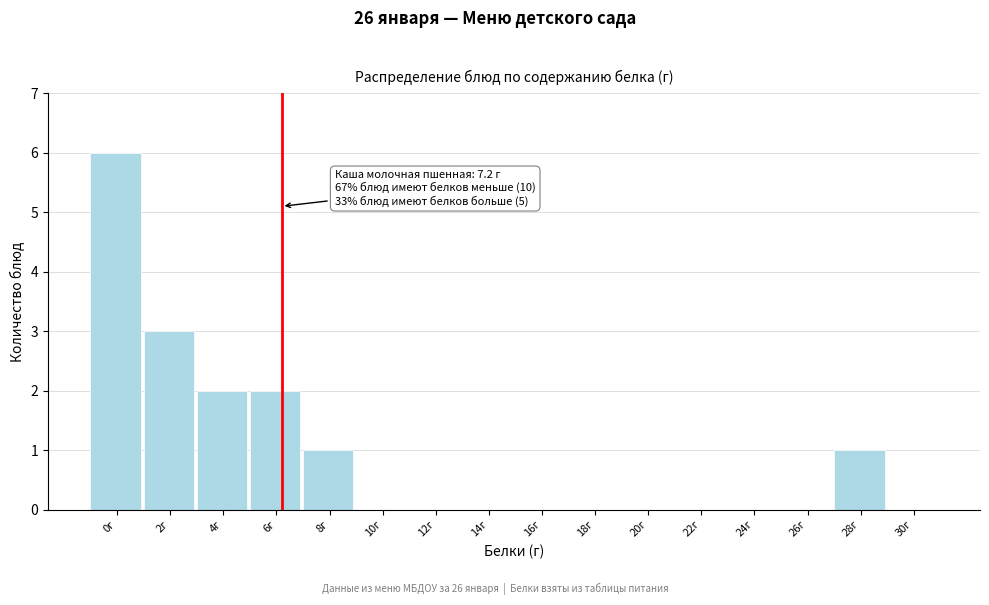

Reading right to left, what are all the values shown in this chart?

30г=0	28г=1	26г=0	24г=0	22г=0	20г=0	18г=0	16г=0	14г=0	12г=0	10г=0	8г=1	6г=2	4г=2	2г=3	0г=6